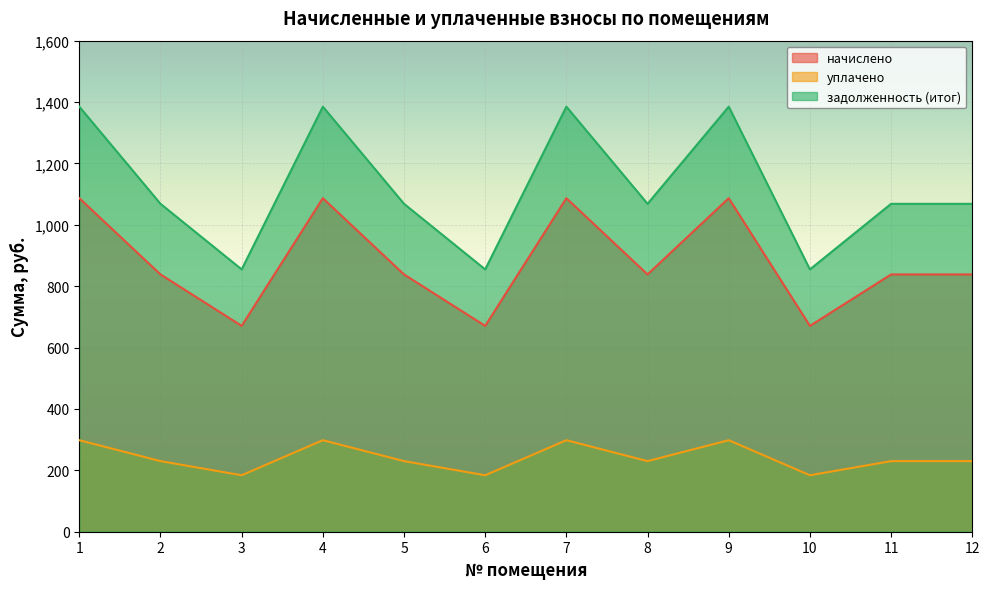

True or false: уплачено has a value of 401.2 at 5.

False